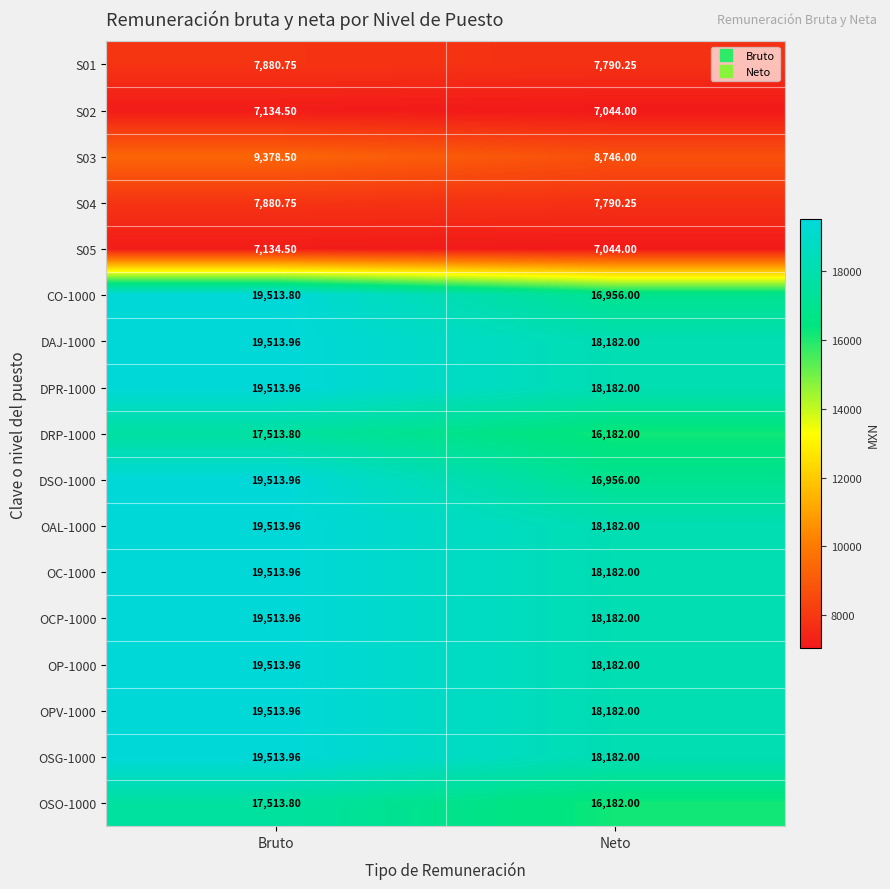

Which label corresponds to the smallest value in the chart?

Neto